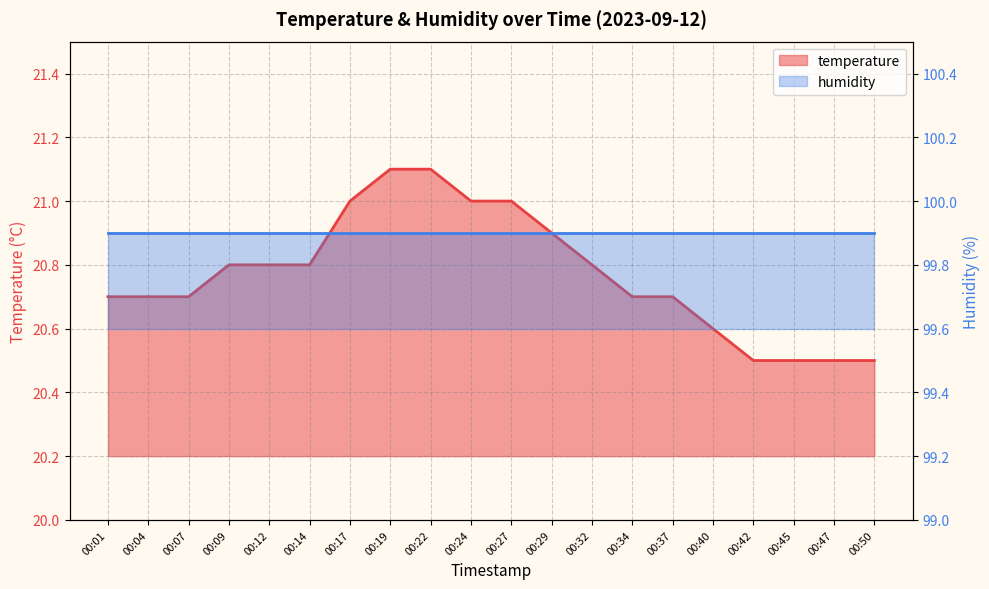

What is the approximate value at 00:37?

20.7